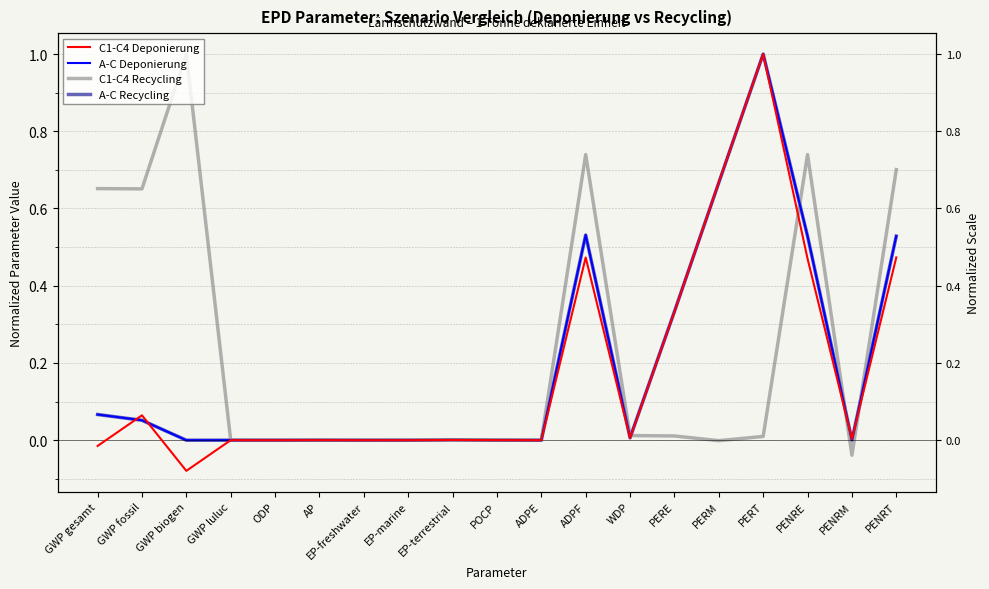

Which series has the largest total across all categories?

C1-C4 Recycling